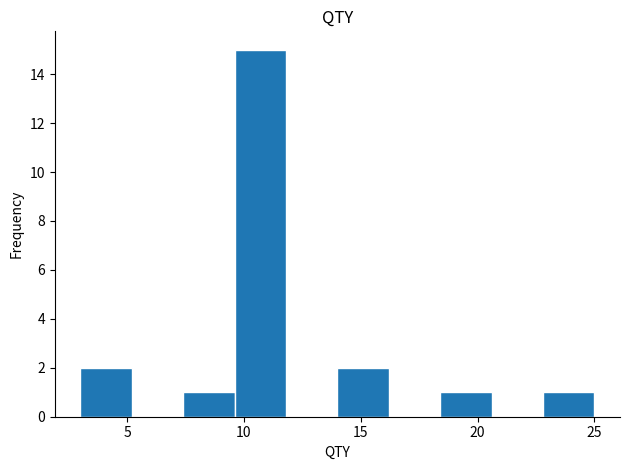

Reading left to right, transcribe this chart: for each bar, give the range it covers on the x-axis and its height. Neither the bar edges nor the heights are printed on the chart, so give them approximately, as read against the axes.

3.0 to 5.2: 2
5.2 to 7.4: 0
7.4 to 9.6: 1
9.6 to 11.8: 15
11.8 to 14.0: 0
14.0 to 16.2: 2
16.2 to 18.4: 0
18.4 to 20.6: 1
20.6 to 22.8: 0
22.8 to 25.0: 1